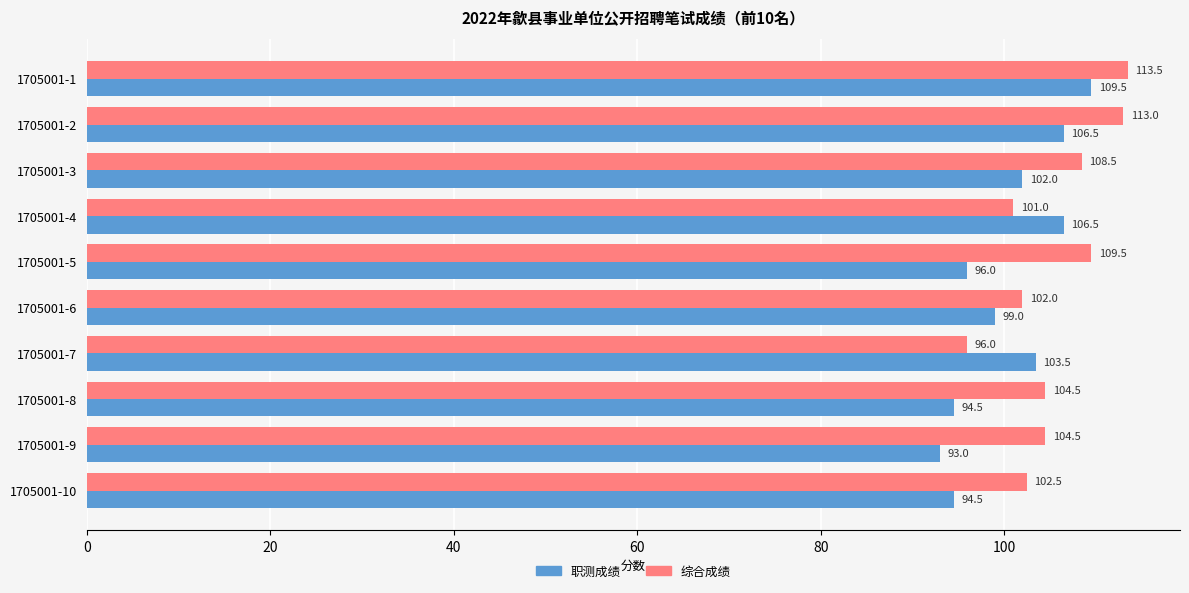

Rank the series by their average value, from highest to lowest.

综合成绩, 职测成绩